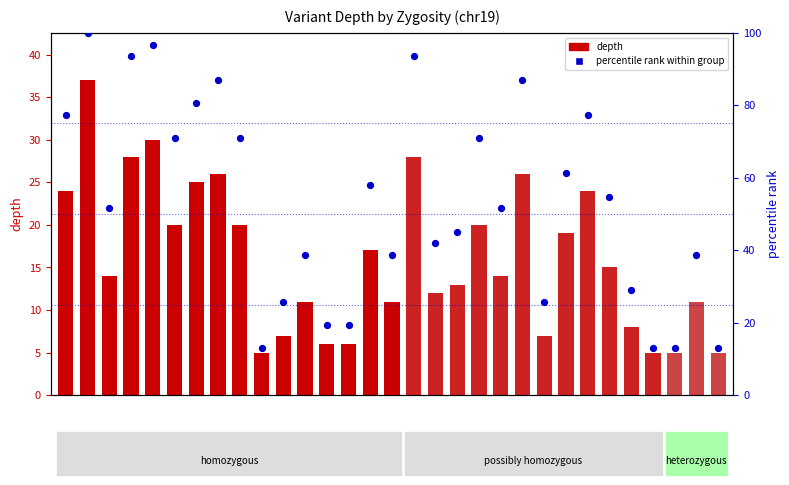

What is the change in value from 9 to 17?

+29.0